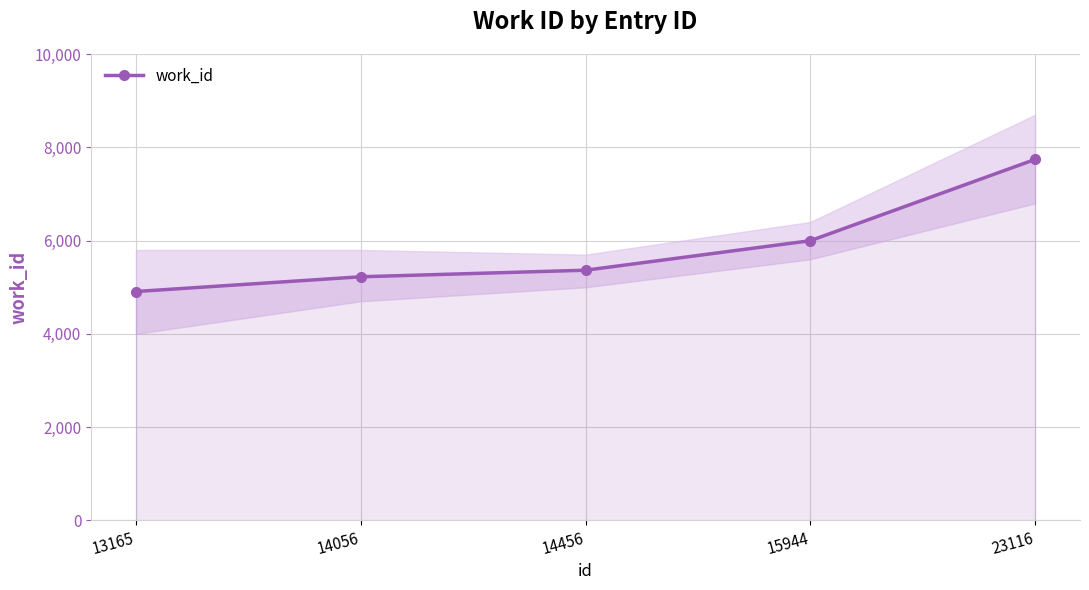

What is the value of the 3rd point from the left?

5366